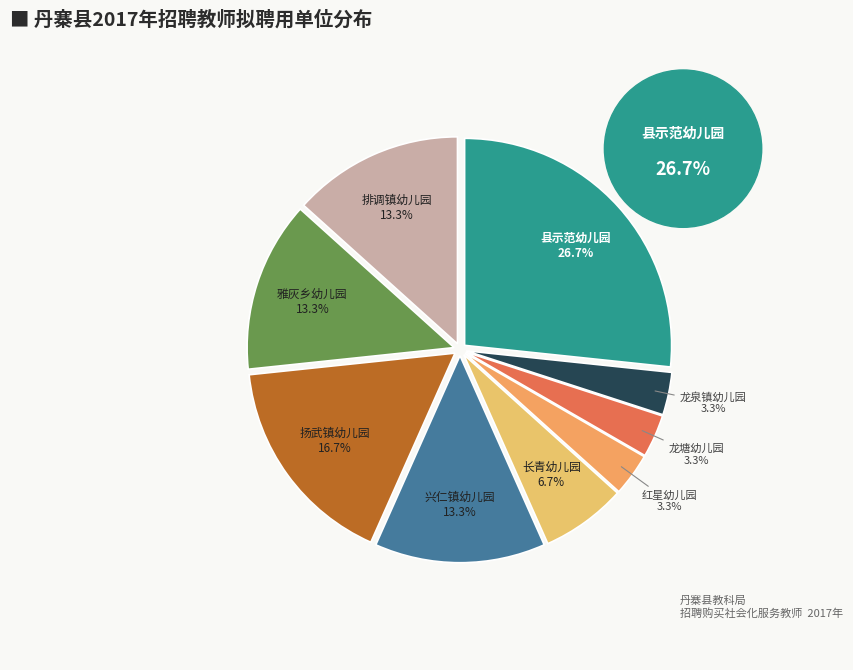

Is there any slice that represents more than half of the pie?

No